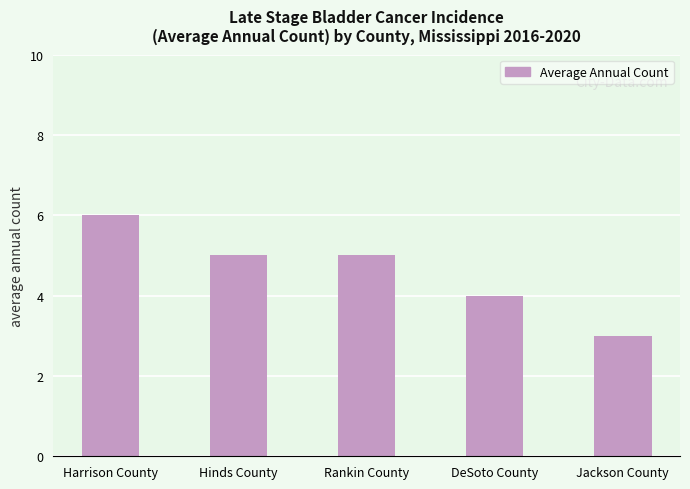

What is the smallest value displayed?

3